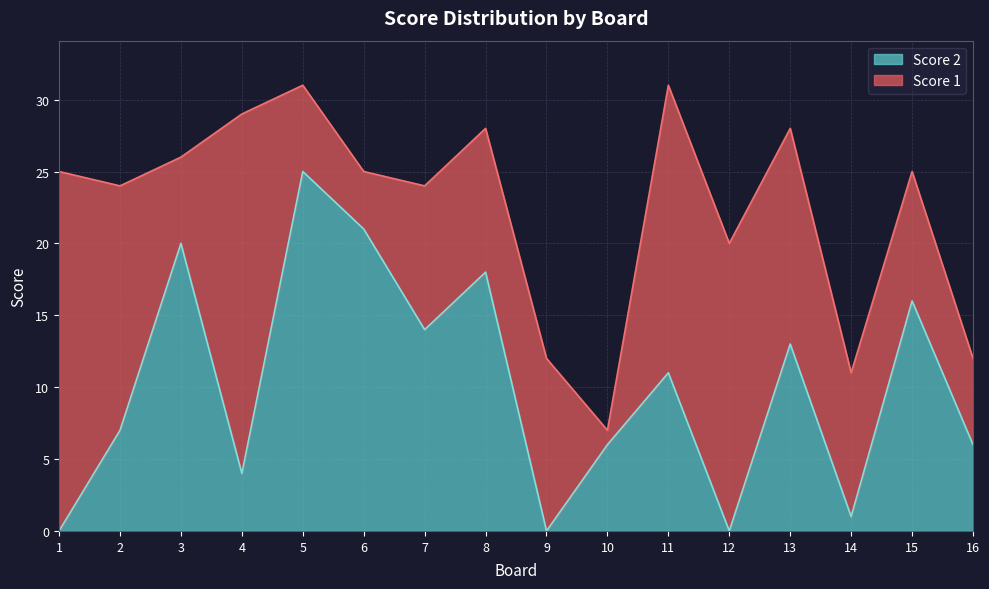

How many points are higher than both their immediate neighbors (excluding endpoints)?

6